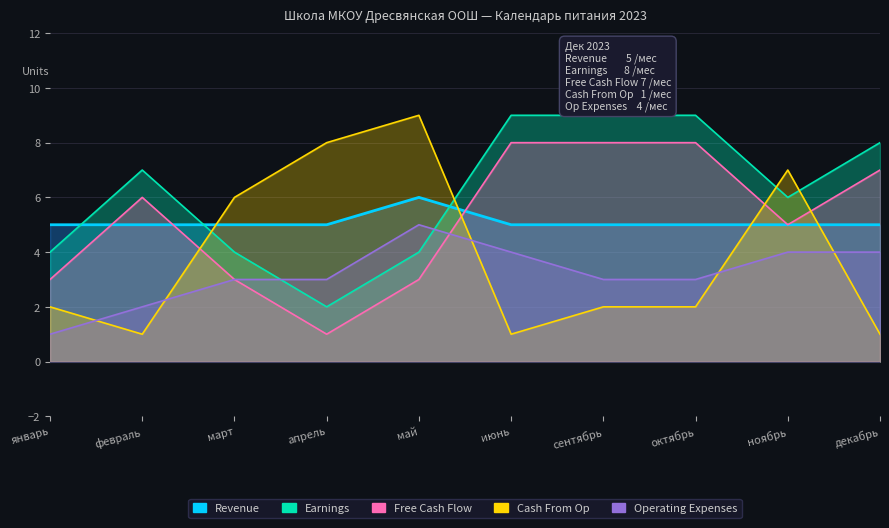

Which series ends up on top after the final intersection of Cash From Op and Earnings?

Earnings